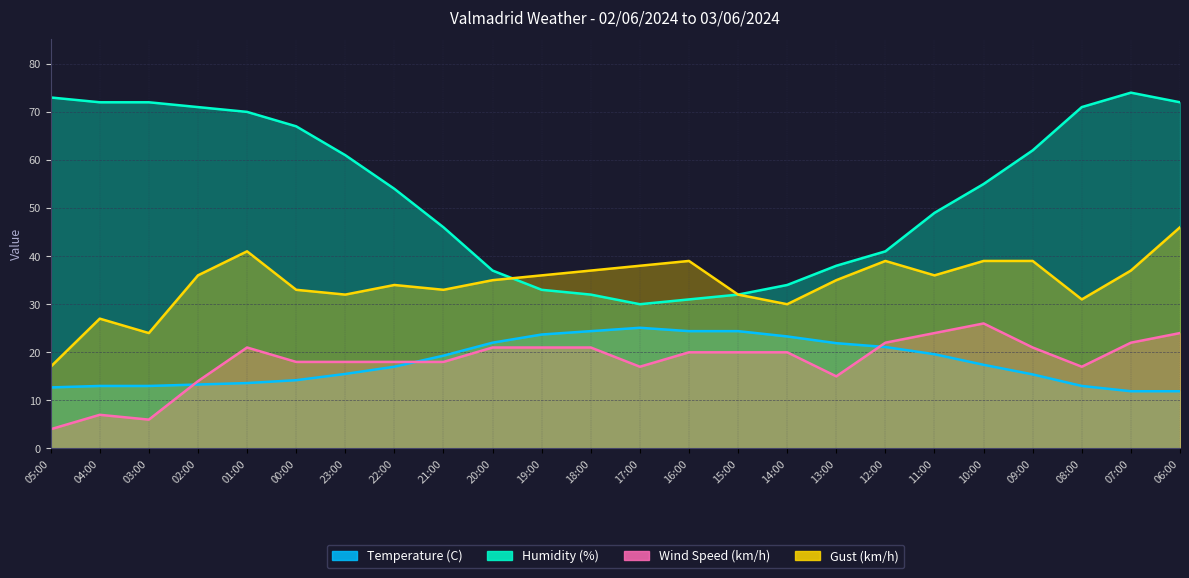

How many lines are shown in the chart?

4